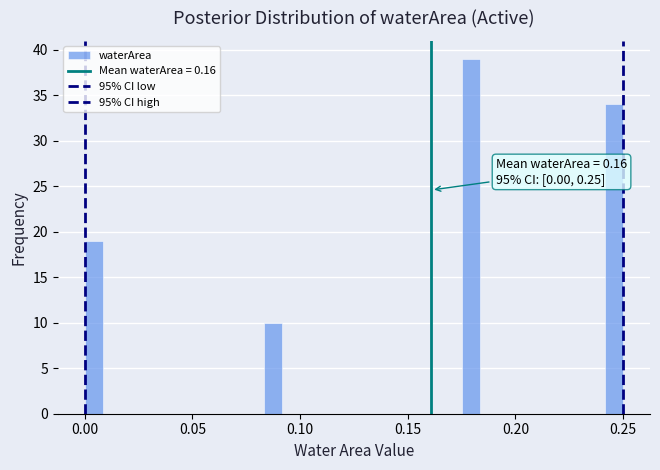

Around what value on the x-axis is the tallest bar? Give the approximate position of its centre, as read against the axis.

0.180